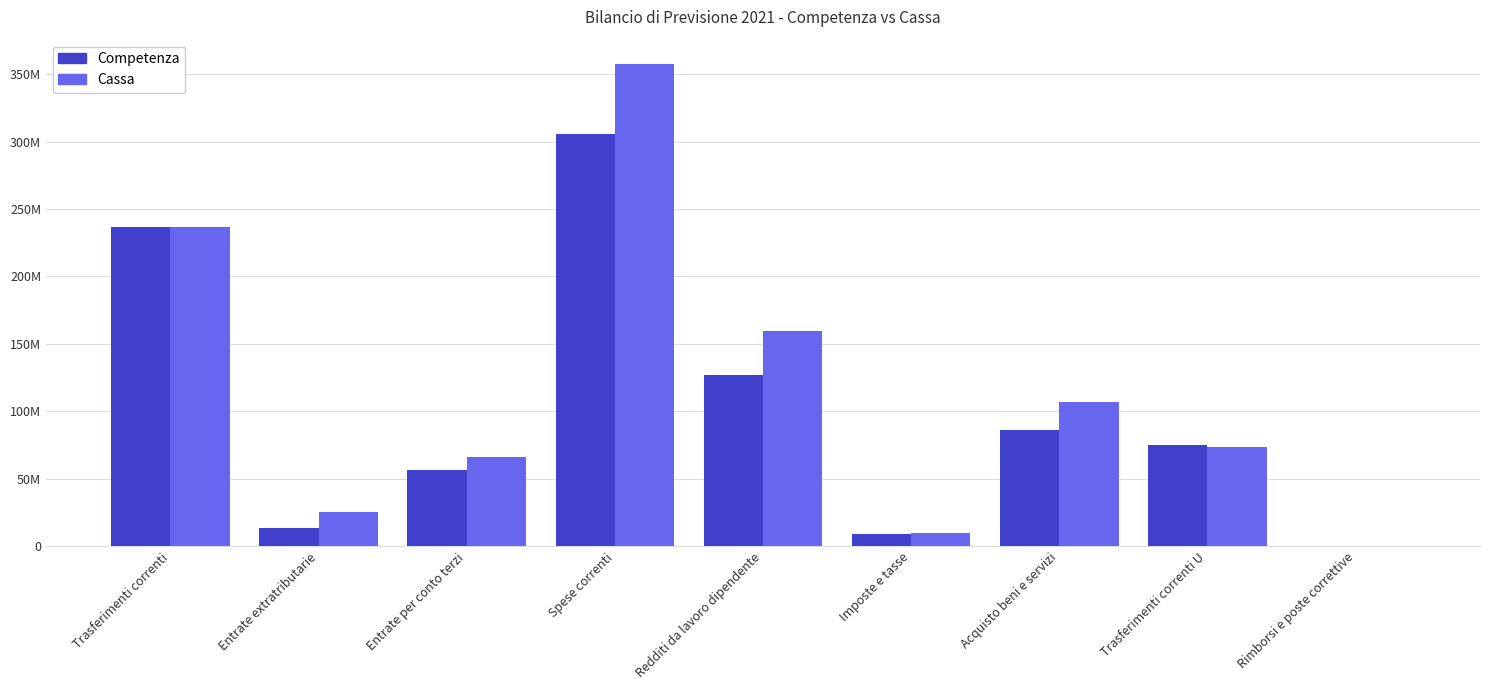

At Acquisto beni e servizi, list the series in order from smallest to largest.

Competenza, Cassa